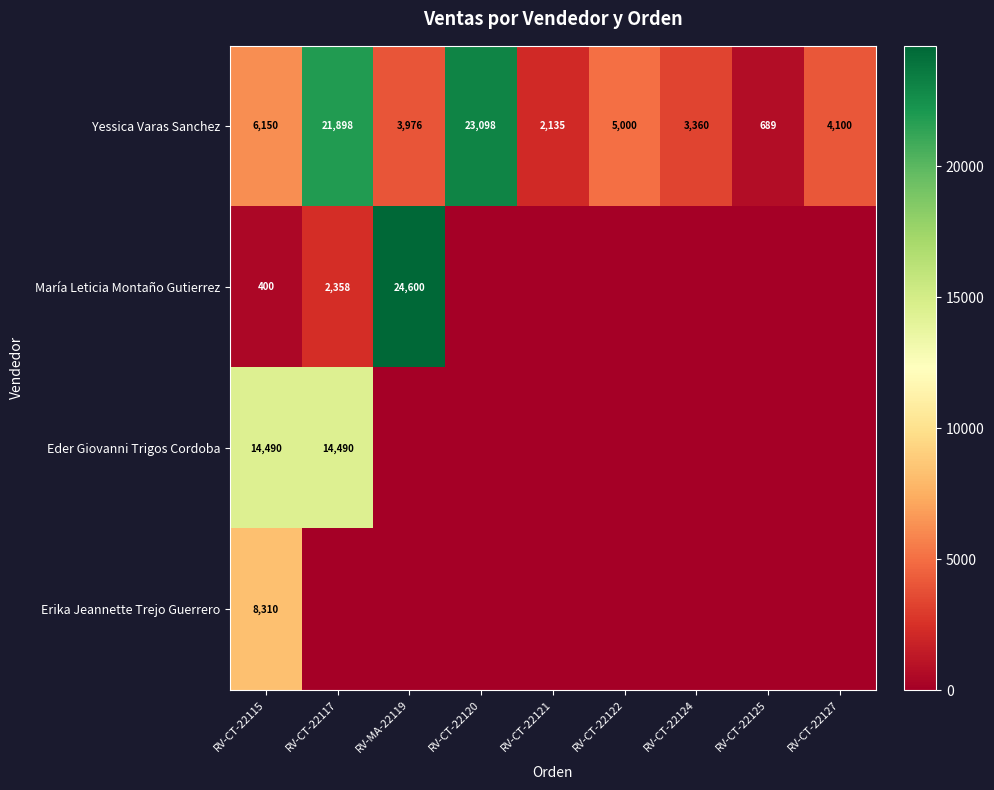

True or false: Eder Giovanni Trigos Cordoba has a value of 24218 at RV-CT-22115.

False